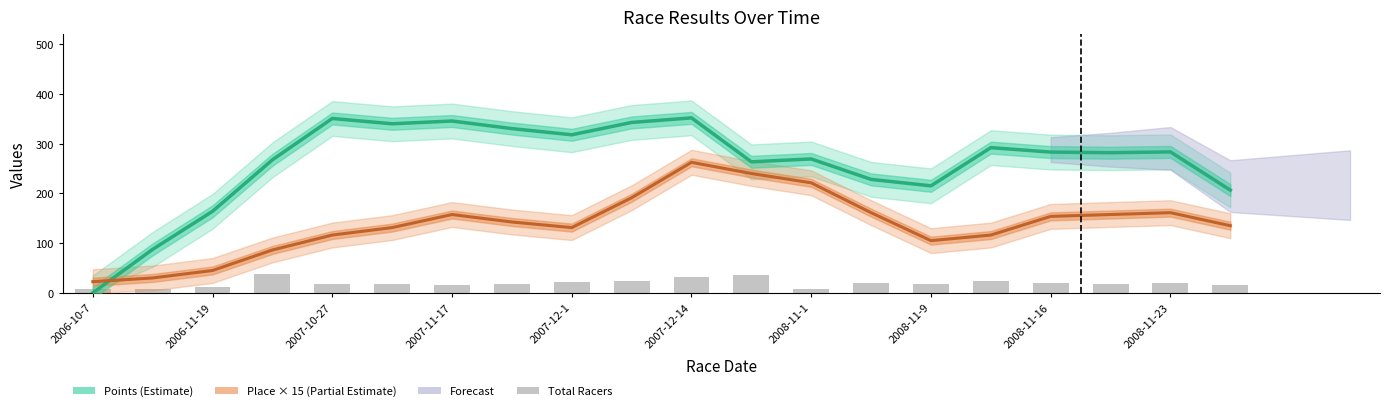

At which category does the chart reach its peak across all series?

2007-12-14